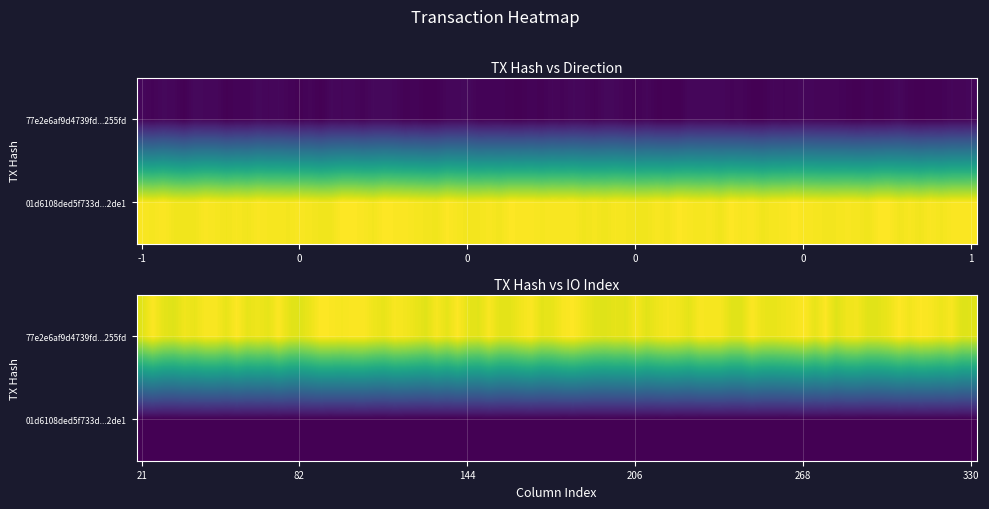

Reading left to right, transcribe all the data shown in this chart.

77e2e6af9d4739fd3e9db9f6a68bdd843d255fd: 0=-1	1=330
01d6108ded5f733d3753a64d8a3fde4653e2de1: 0=1	1=21